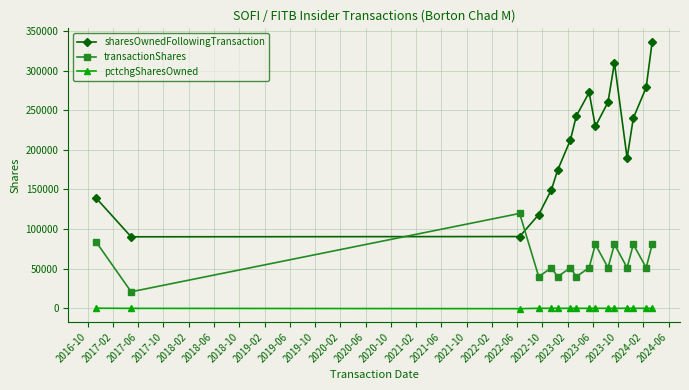

After their last crossing, which series has the higher values: sharesOwnedFollowingTransaction or transactionShares?

sharesOwnedFollowingTransaction